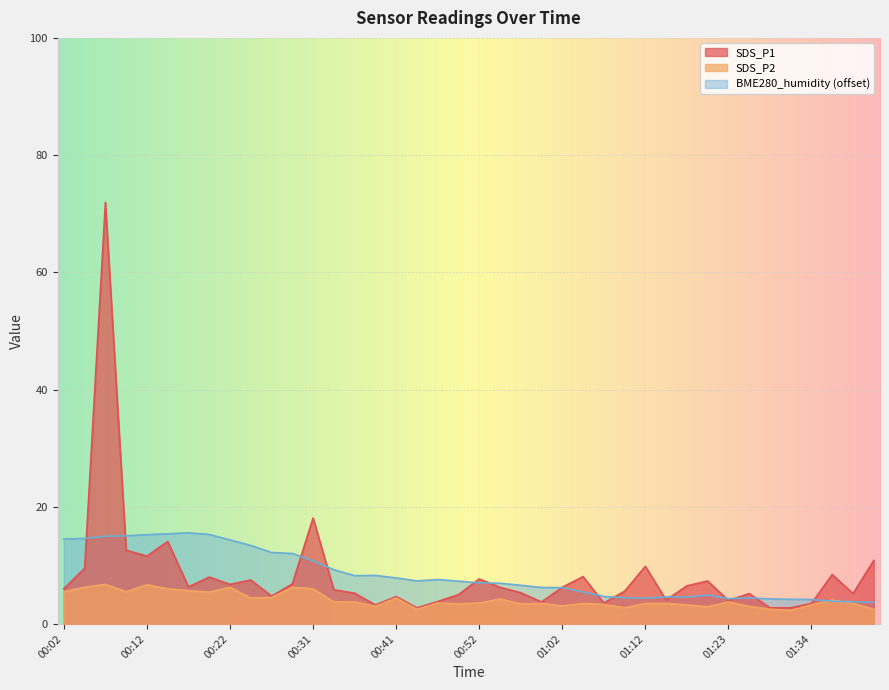

What is the approximate value of SDS_P2 at 00:39?

3.0